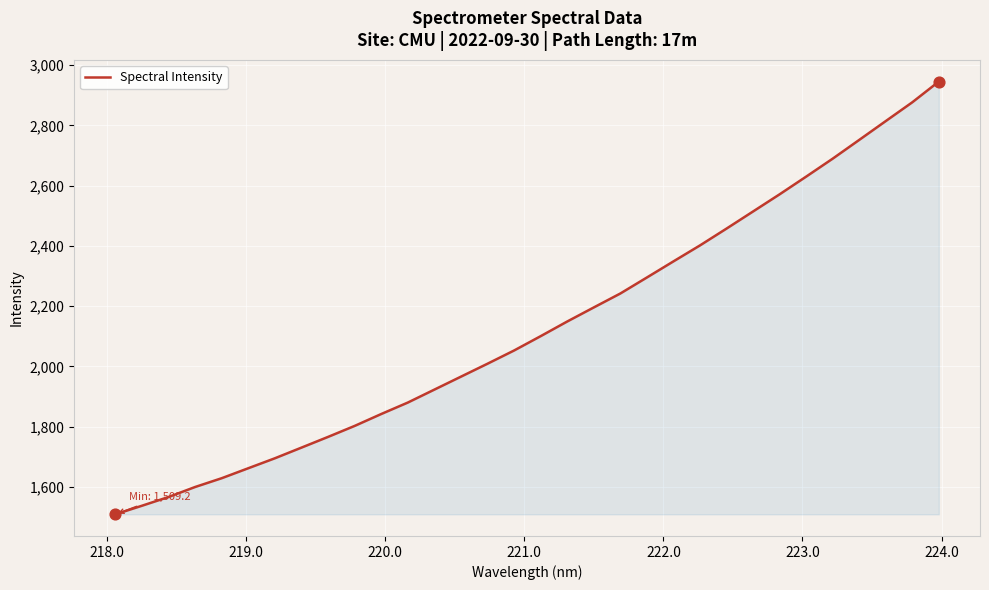

What is the difference between the maximum and minimum values?

1436.0